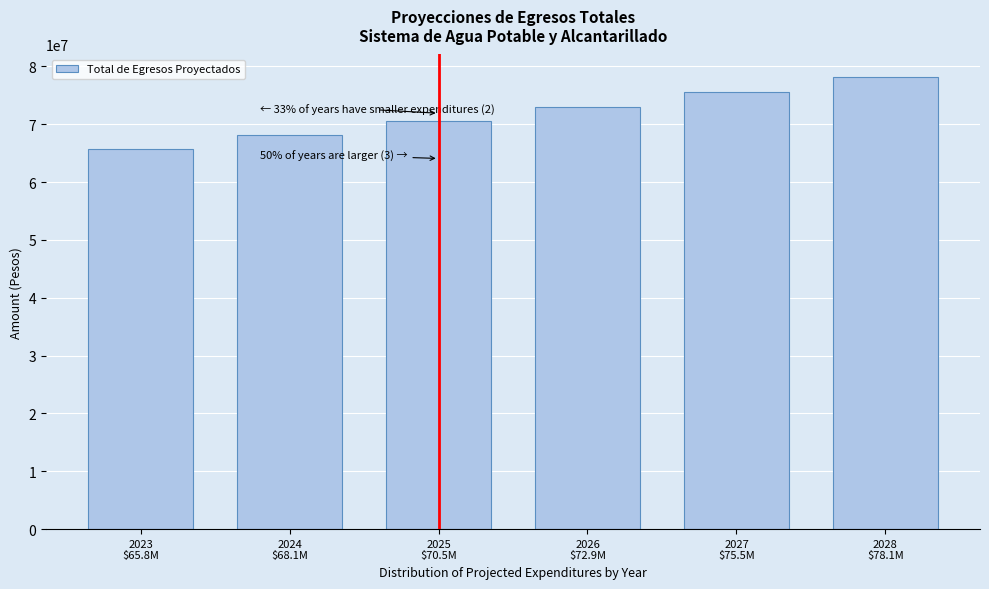

Reading left to right, list all the values displayed in this chart.

65795316.4	68098152.4	70481587.8	72948443.3	75501638.9	78144196.2